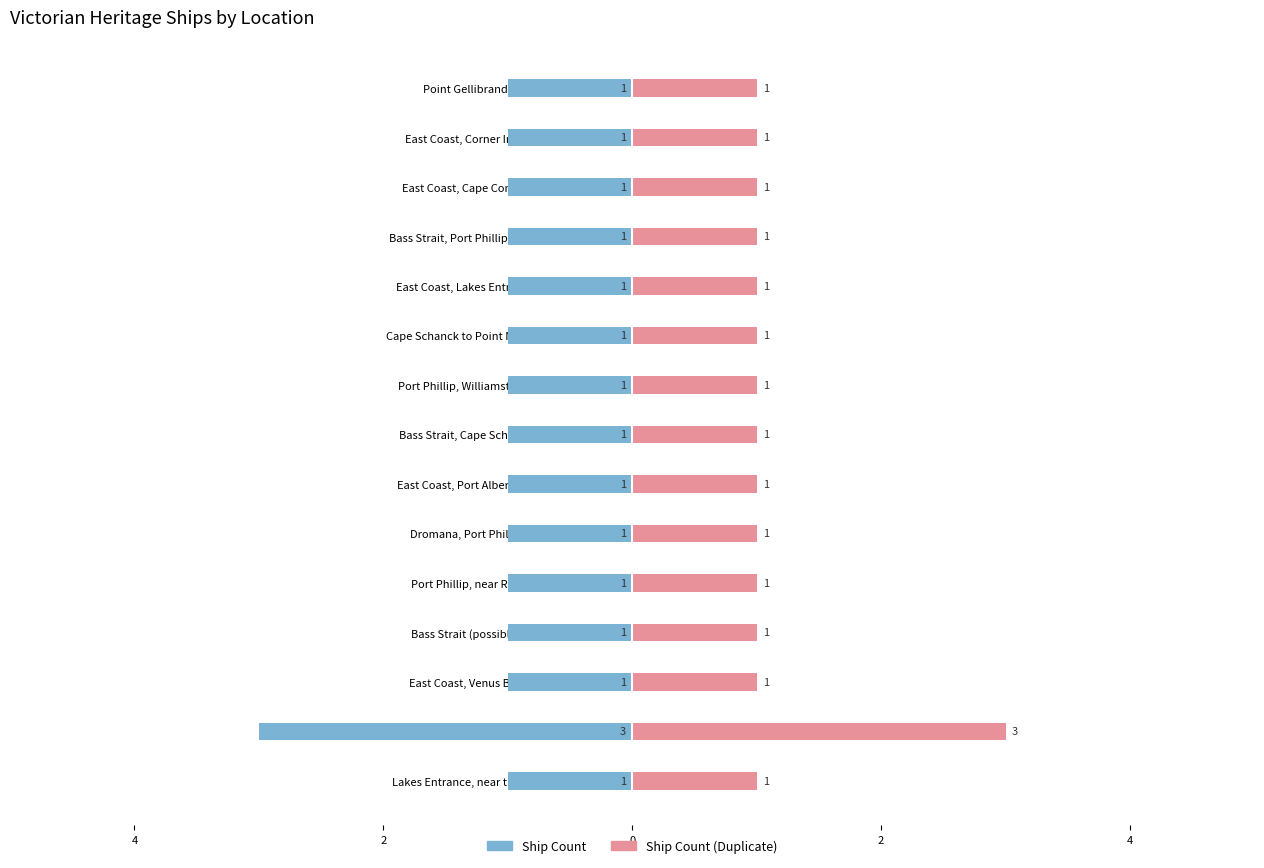

How many data points in Count (Left) are less than -1?

1